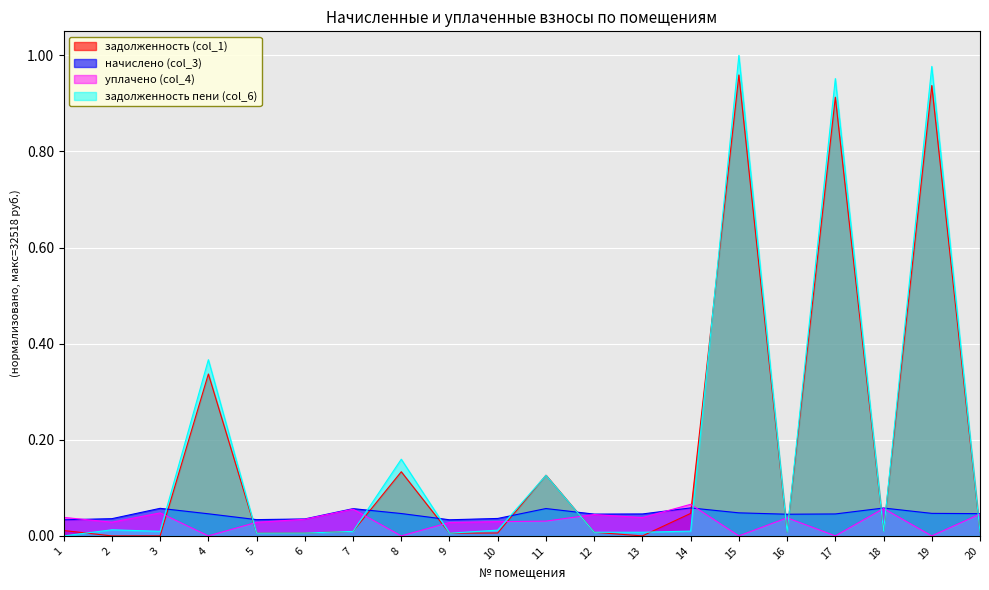

Where is the first local maximum for задолженность пени (col_6)?

2